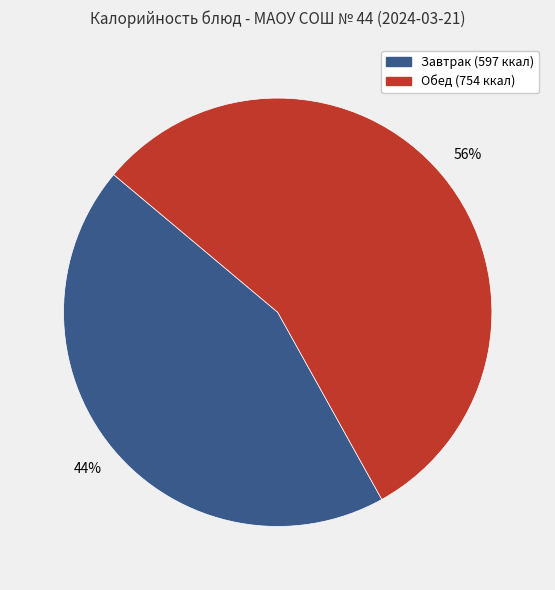

How many slices are in this pie chart?

2